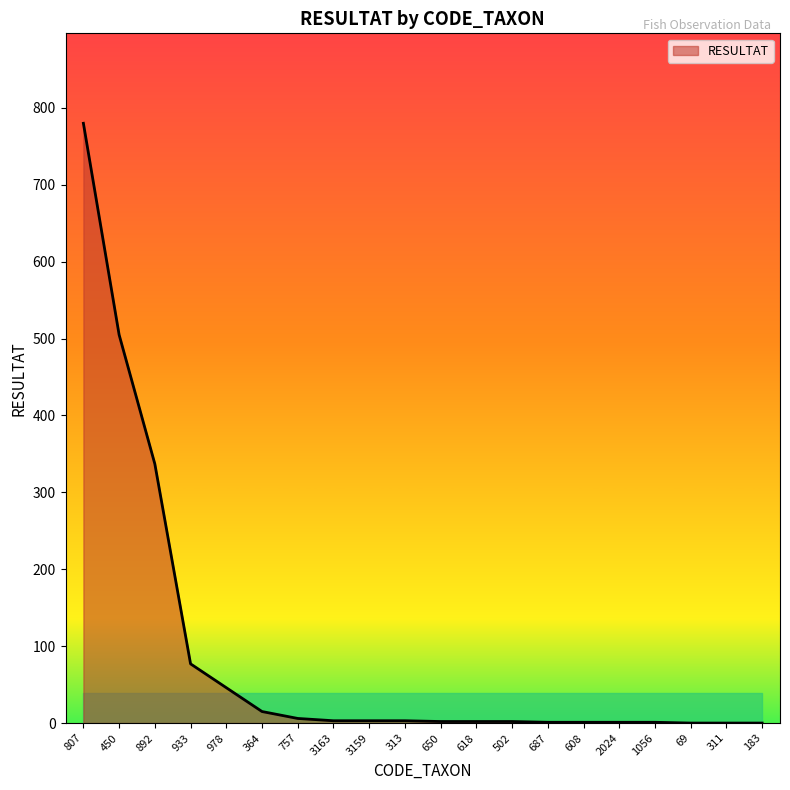

Which label corresponds to the largest value in the chart?

807